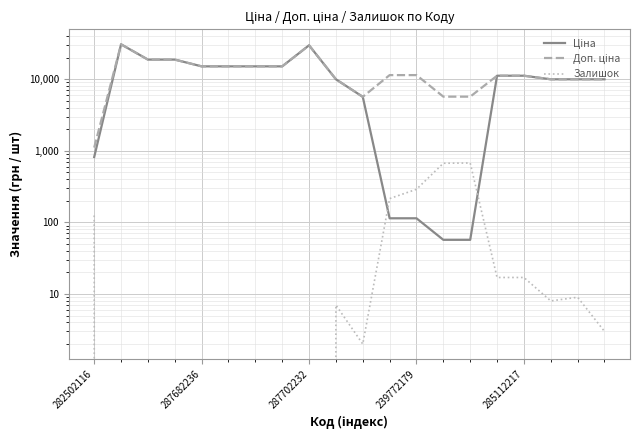

What value does the Ціна series have at 239772179?

114.1